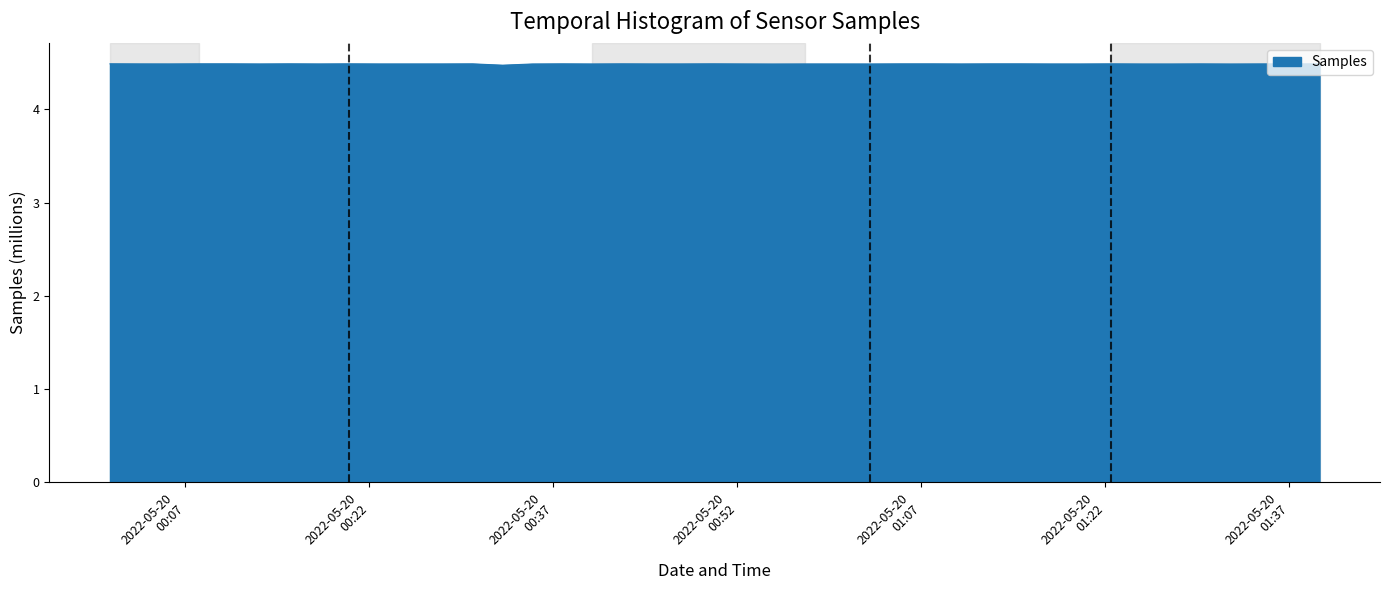

What is the smallest value displayed?

4.5